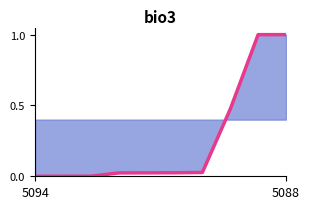

True or false: the data shows 1.0 at 5088.

True